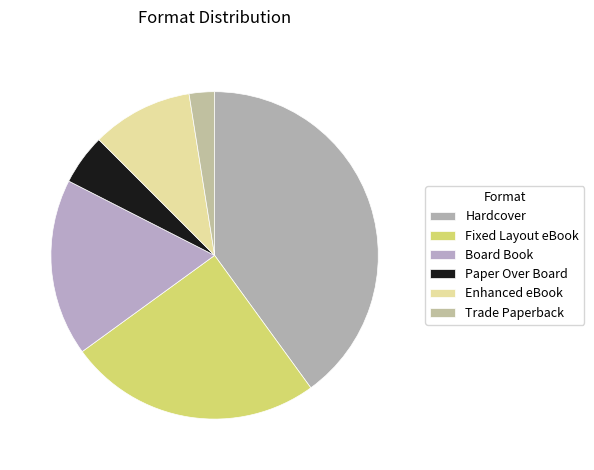

What is the ratio of the value at Board Book to the value at Enhanced eBook?

1.8